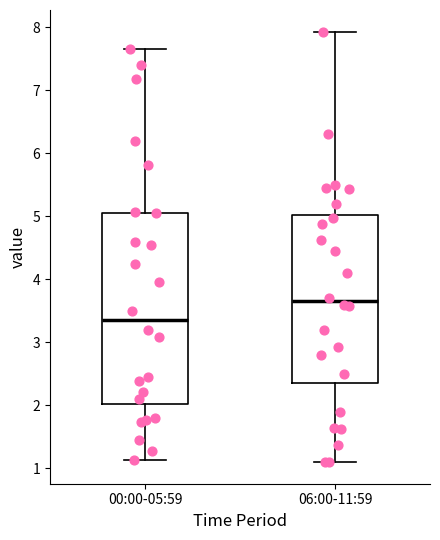

Reading left to right, transcribe this box plot: for each box, give where its median line is, the range the box spans, and where its two whiskers end, as read against the y-axis. The values are not printed on the chart, so give them approximately, as read against the axis.

00:00-05:59: median 3.4, box 2.0 to 5.1, whiskers 1.1 to 7.7
06:00-11:59: median 3.7, box 2.4 to 5.0, whiskers 1.1 to 7.9